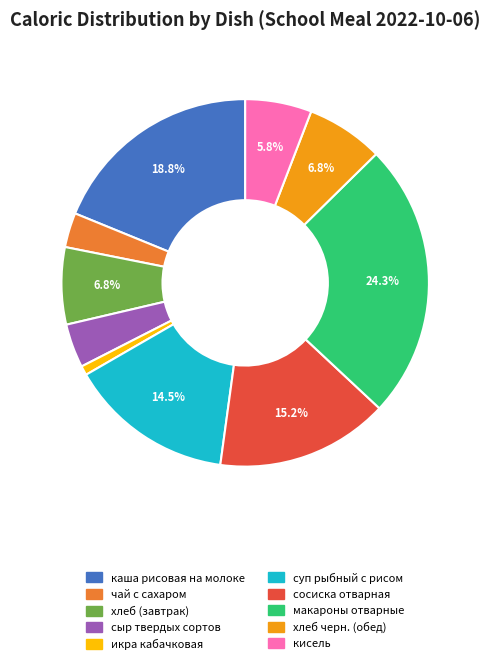

Which has a higher value, каша рисовая на молоке or чай с сахаром?

каша рисовая на молоке